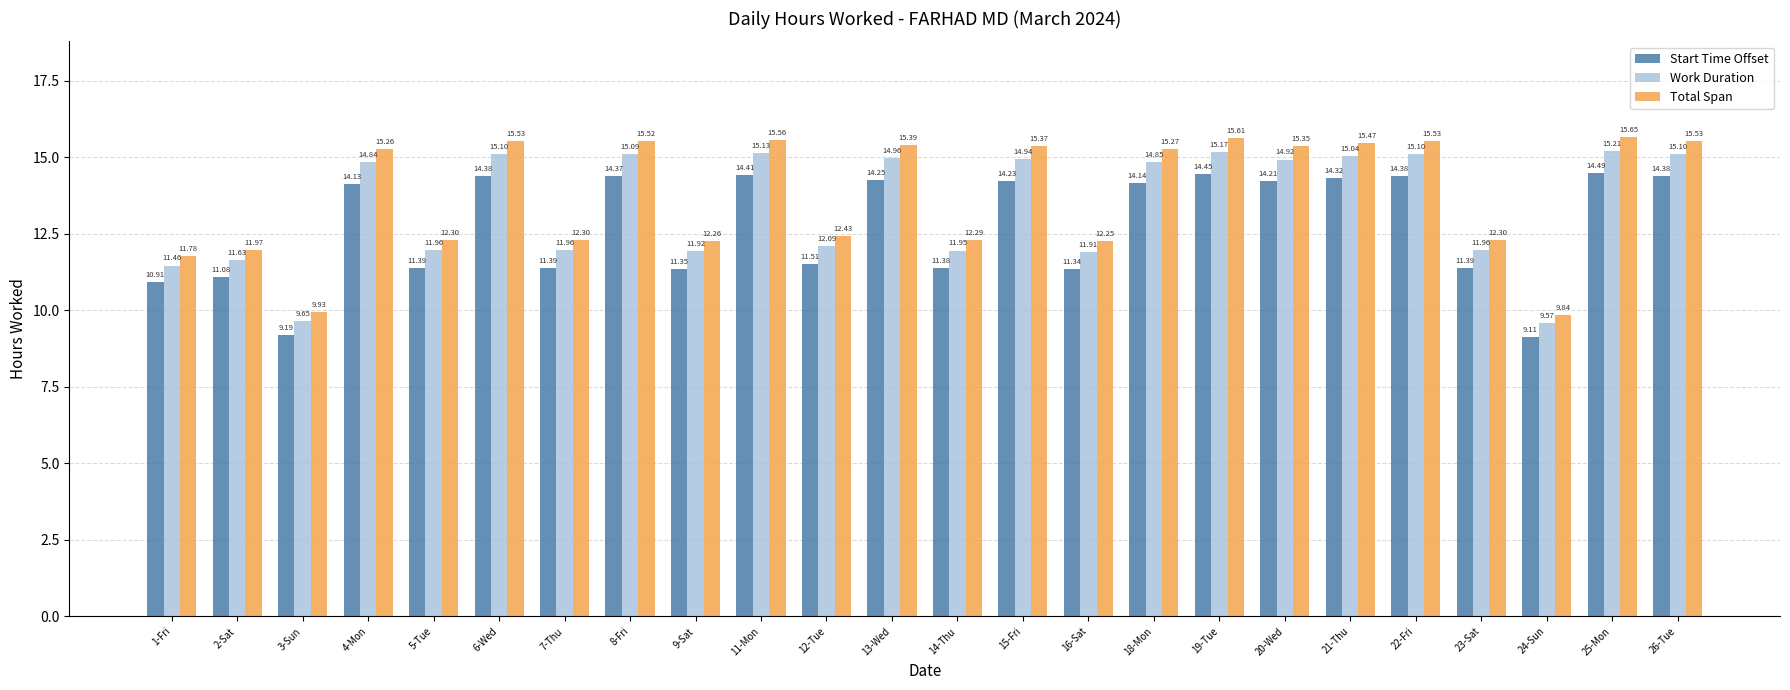

What is the spread (max minus min) of values at 15-Fri?

1.1